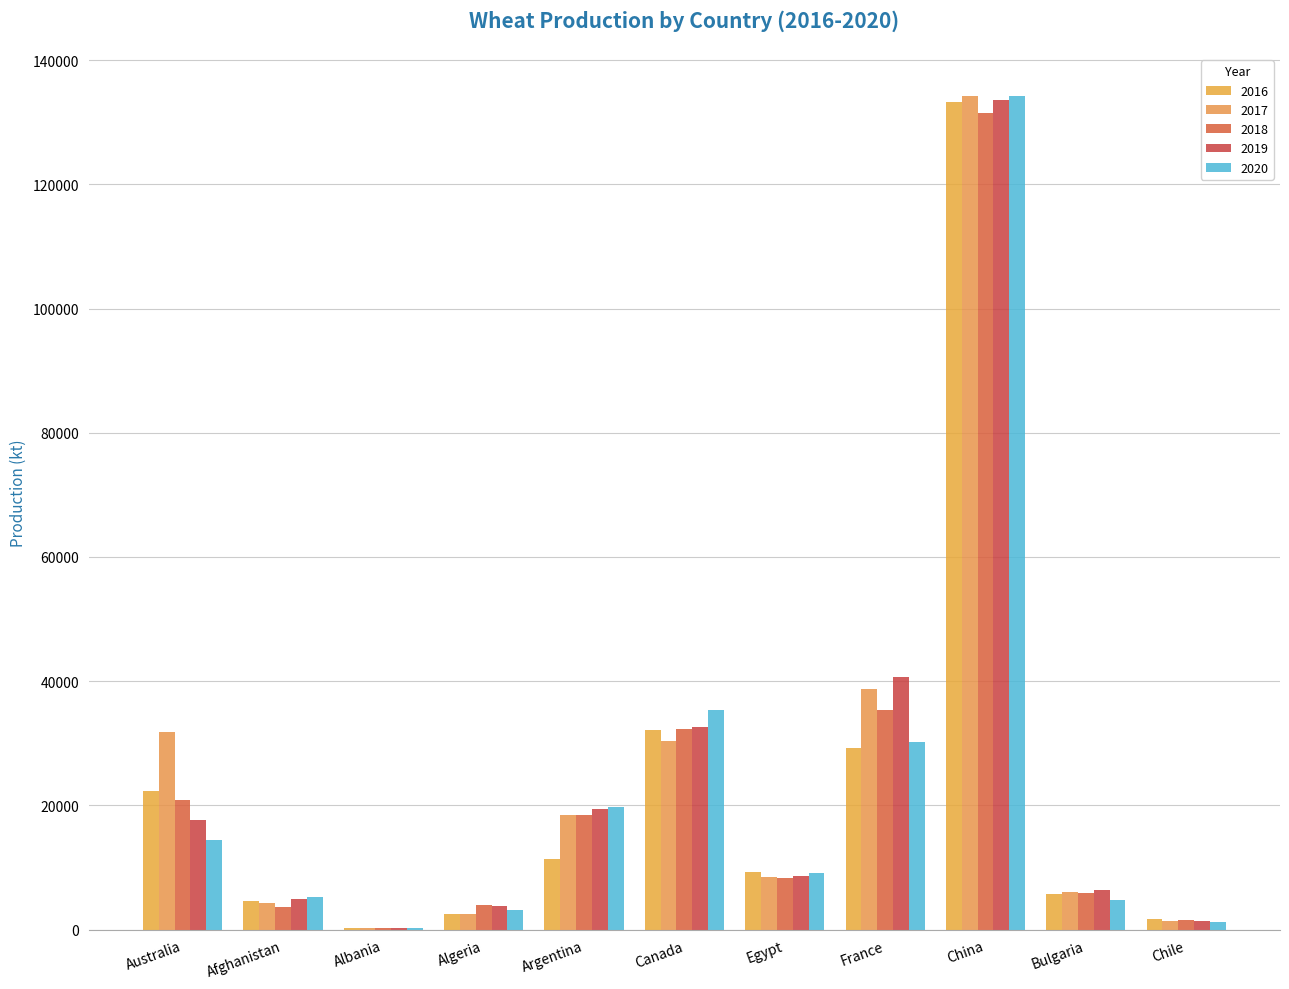

What is the average value of the 2020 series?

23439.2